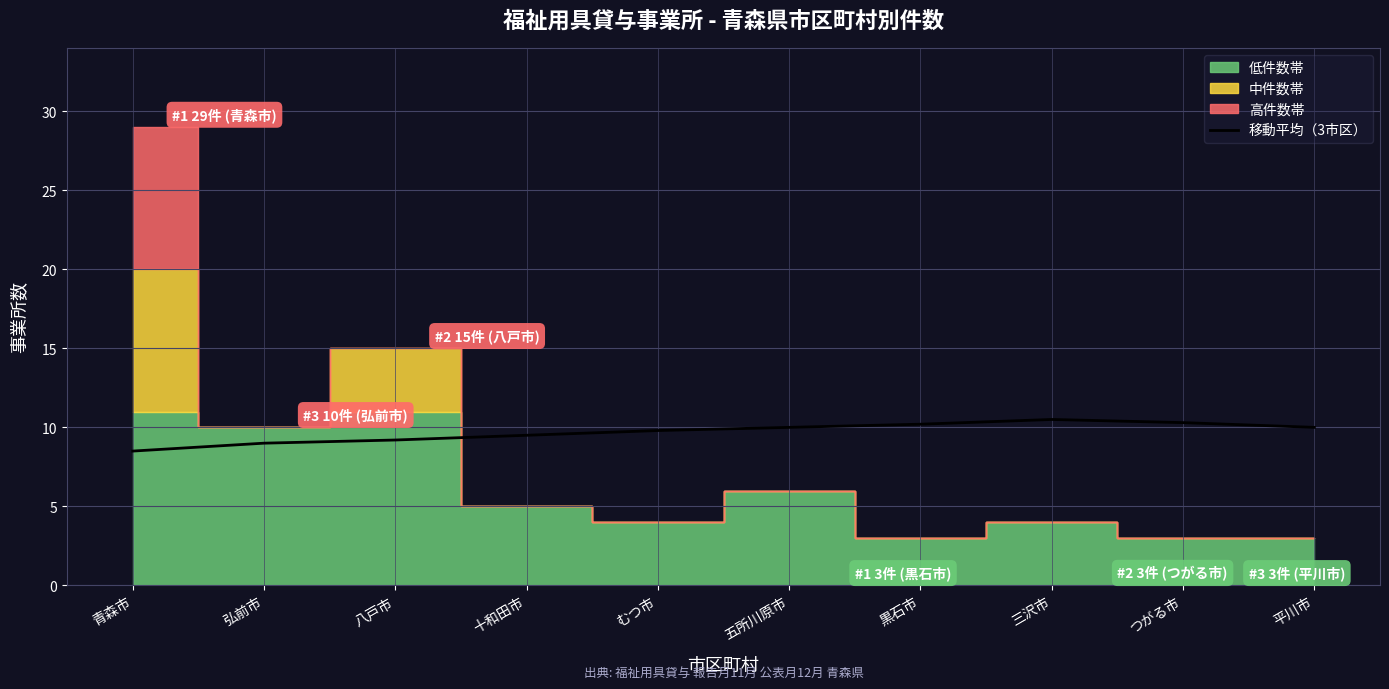

True or false: 移動平均（3市区） has a value of 10.5 at 三沢市.

True